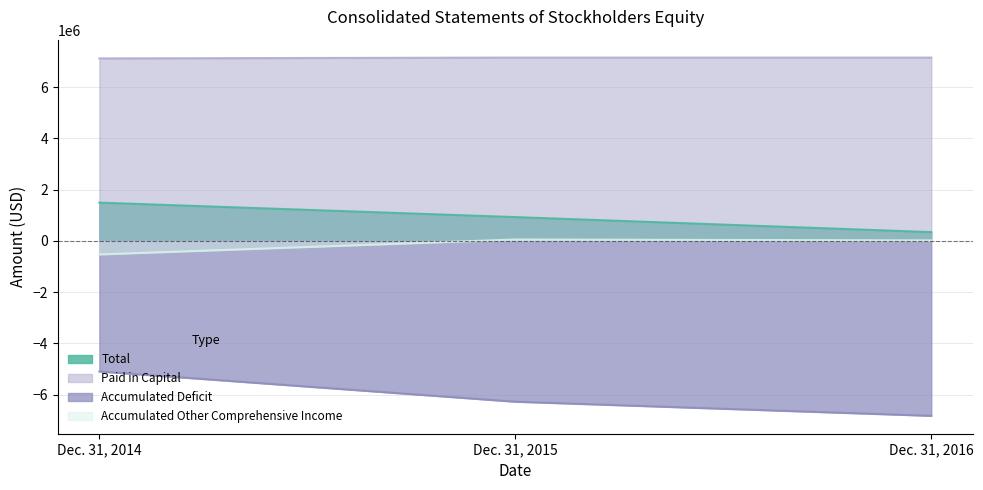

What is the difference between the second highest and minimum values in the Total series?

586526